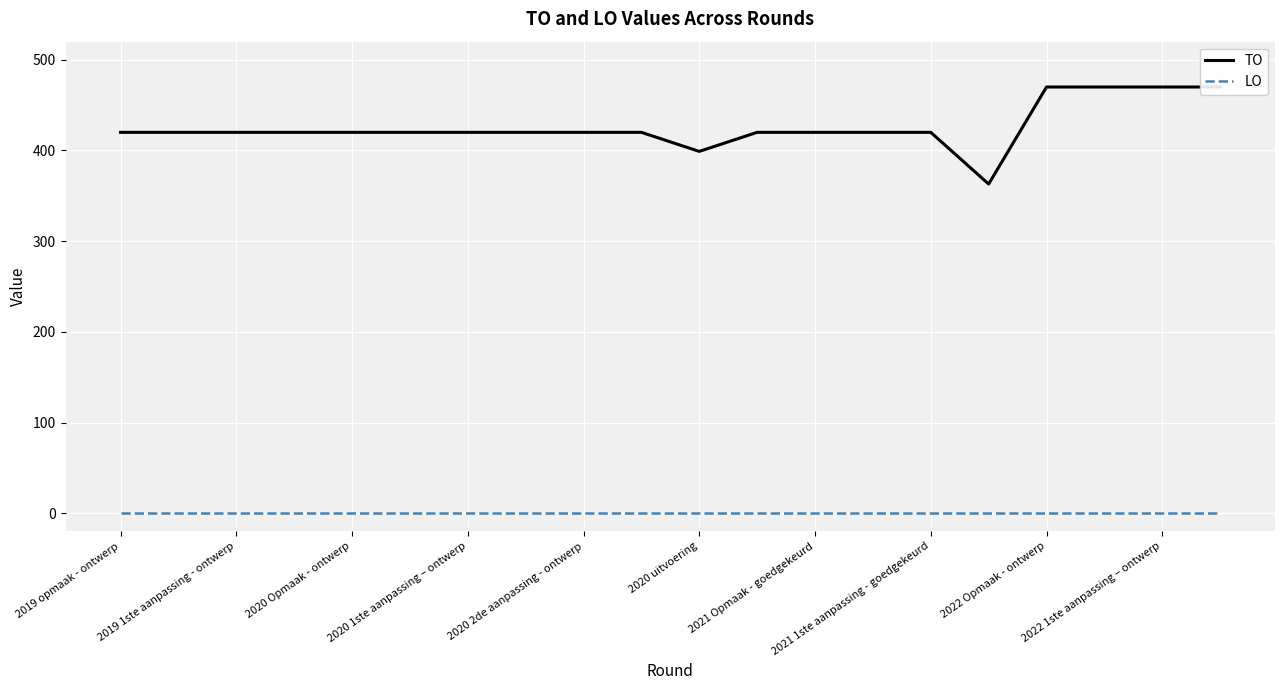

List the series in order of their peak value, lowest first.

LO, TO